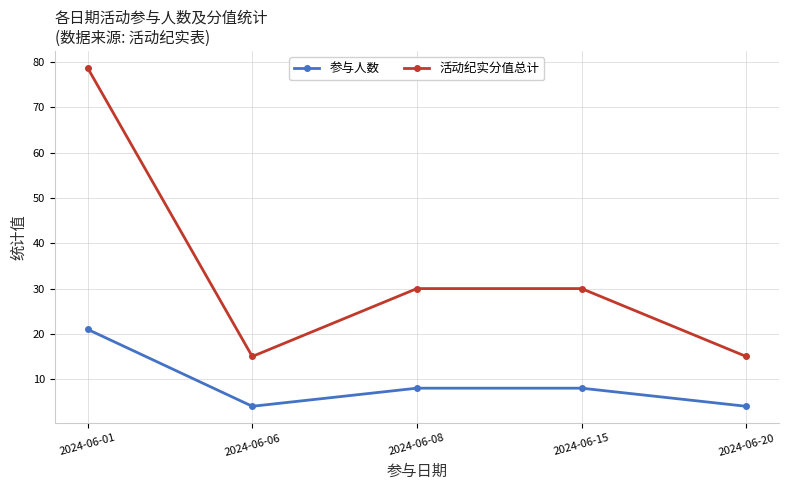

True or false: 参与人数 and 活动纪实分值总计 cross at least once.

False